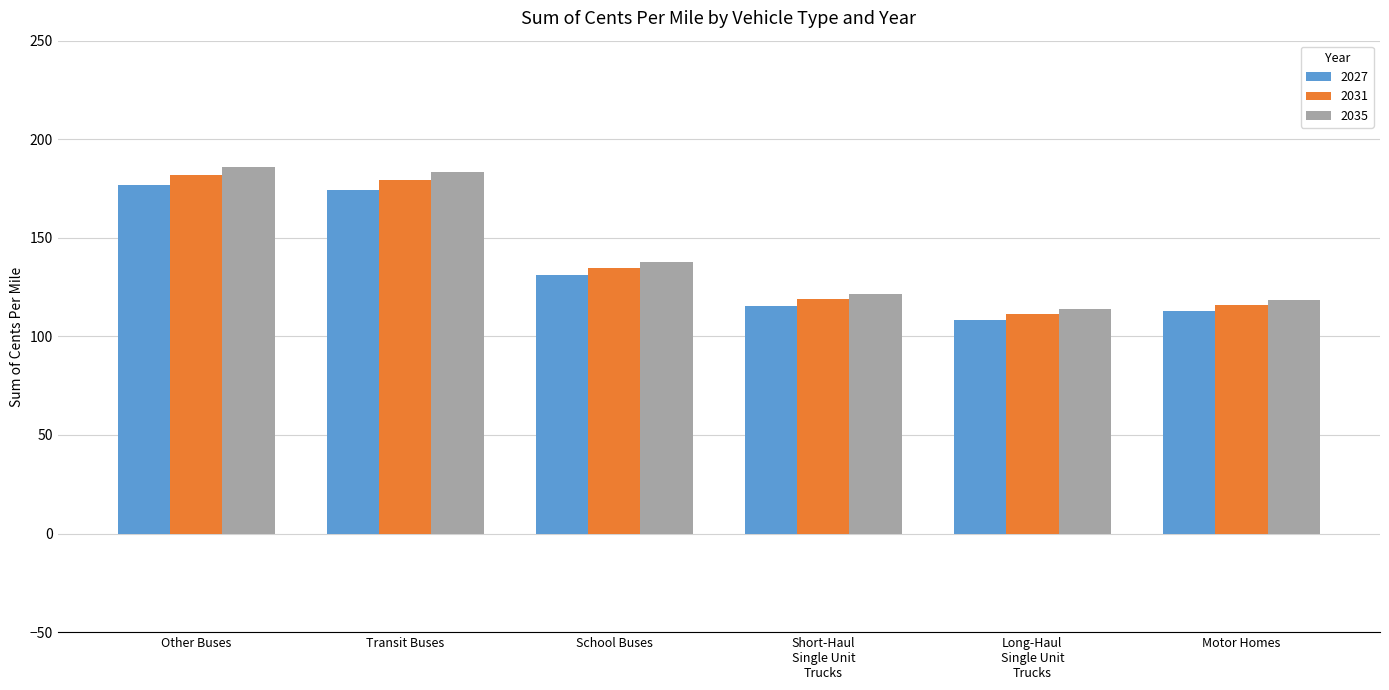

Which category has the highest value in the 2027 series?

Other Buses